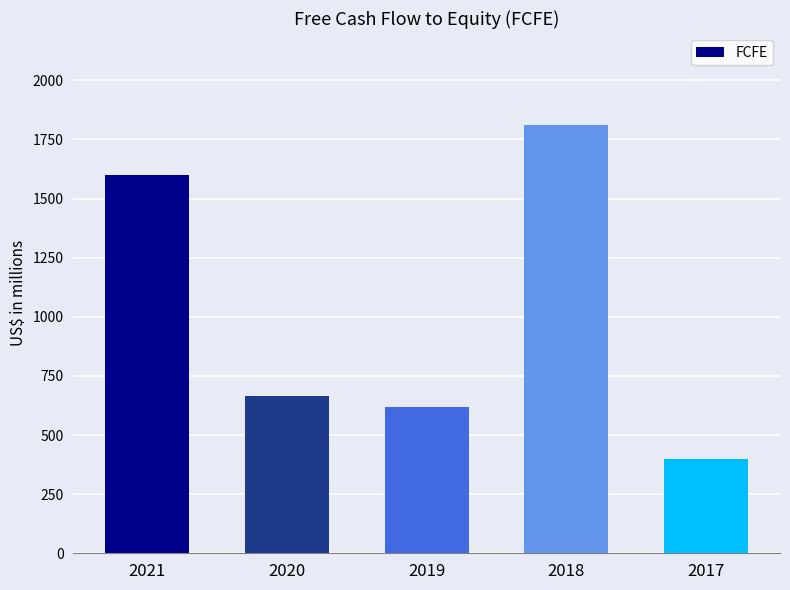

How many data points are less than 667?

2